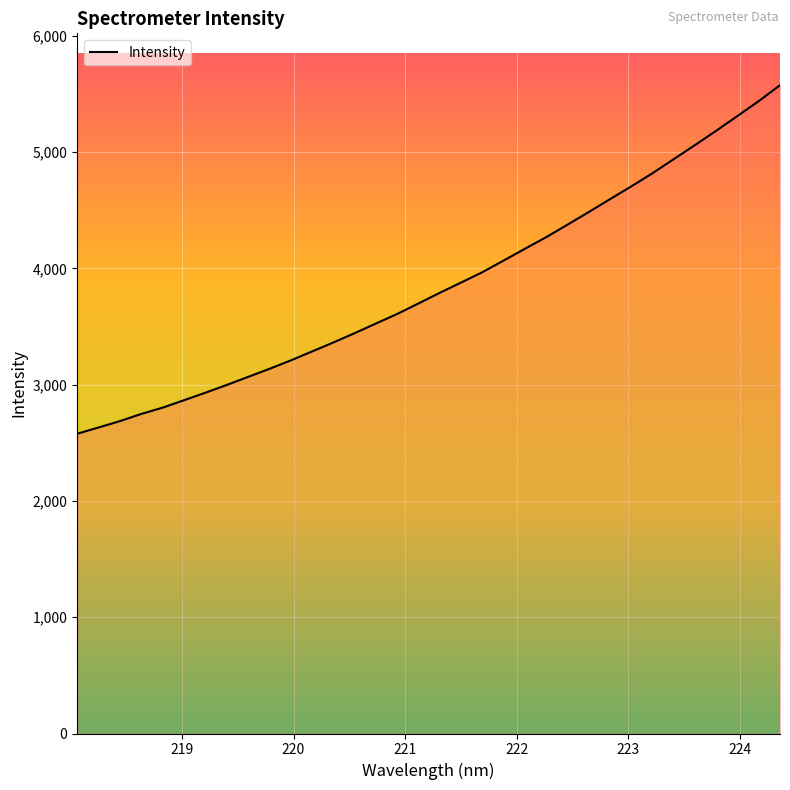

What is the greatest value displayed?

5574.5